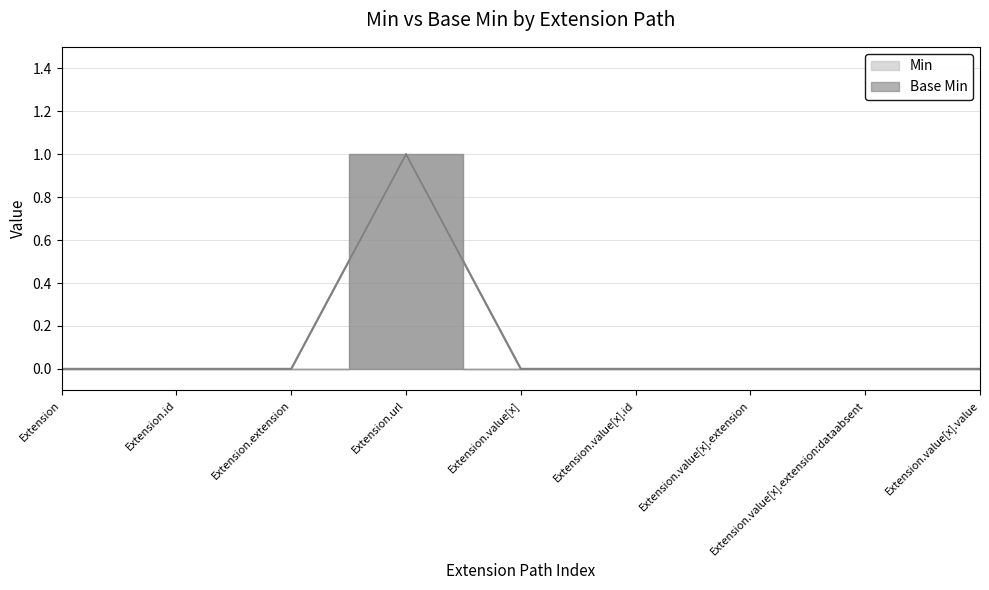

Rank the categories by Base Min value from lowest to highest.

Extension, Extension.id, Extension.extension, Extension.value[x], Extension.value[x].id, Extension.value[x].extension, Extension.value[x].extension:dataabsent, Extension.value[x].value, Extension.url